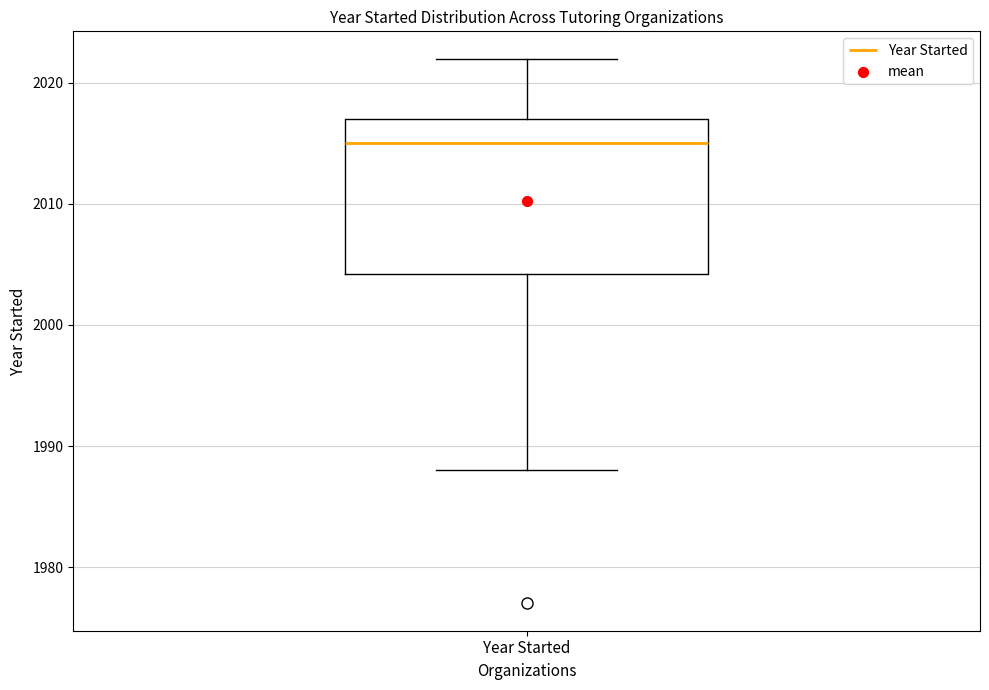

Transcribe this box plot: give where the median line is, the range the box spans, and where the two whiskers end, as read against the y-axis. The values are not printed on the chart, so give them approximately, as read against the axis.

median 2015, box 2004 to 2017, whiskers 1988 to 2022